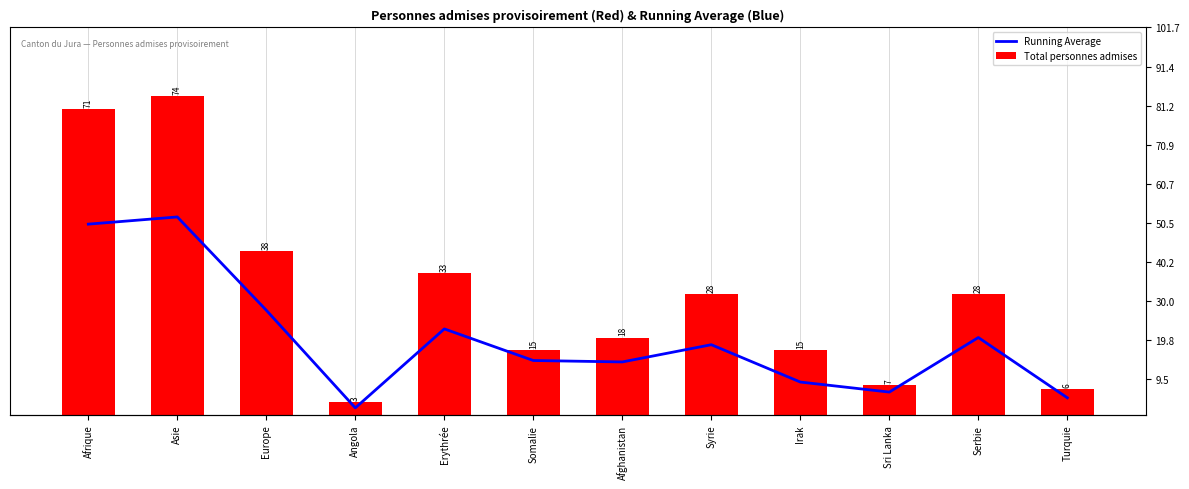

Rank the series by their average value, from highest to lowest.

Total personnes admises, Running Average